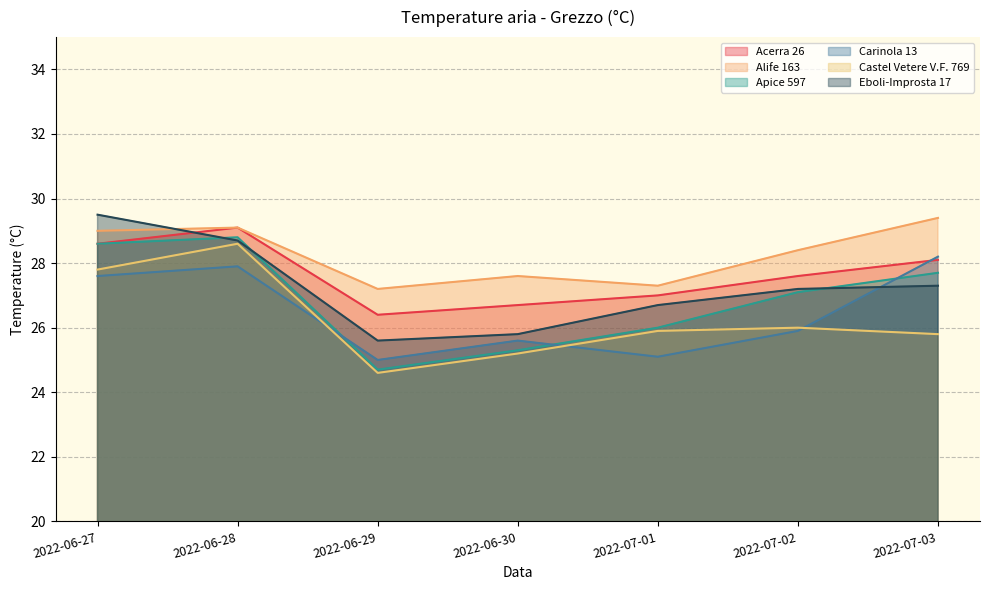

Where is the first local maximum for Castel Vetere V.F. 769?

2022-06-28